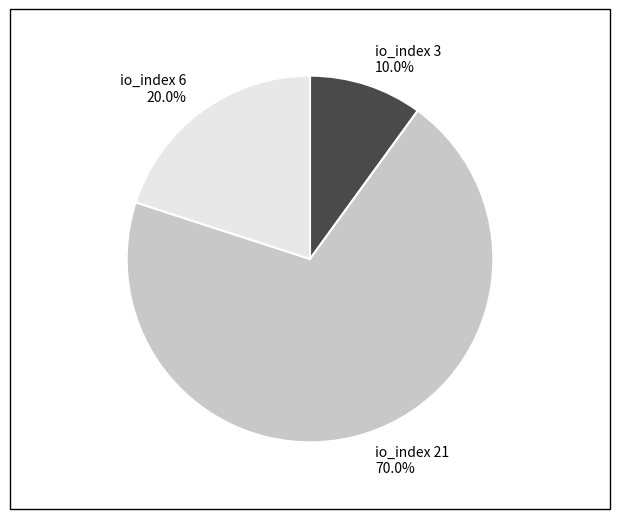

Which slice is the smallest?

io_index 3 10.0%